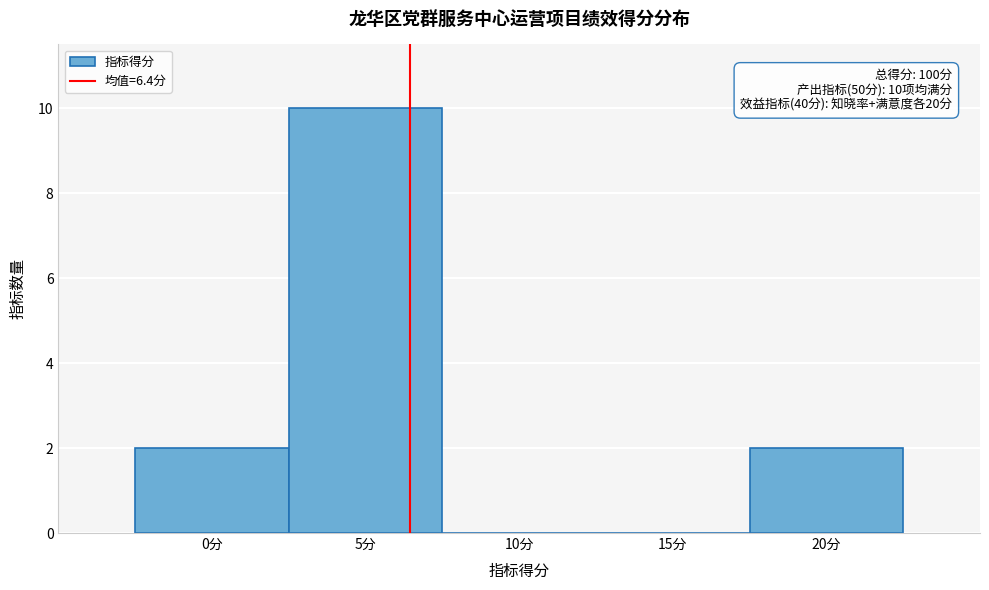

Over which range of the x-axis is the bar tallest?

2.5 to 7.5